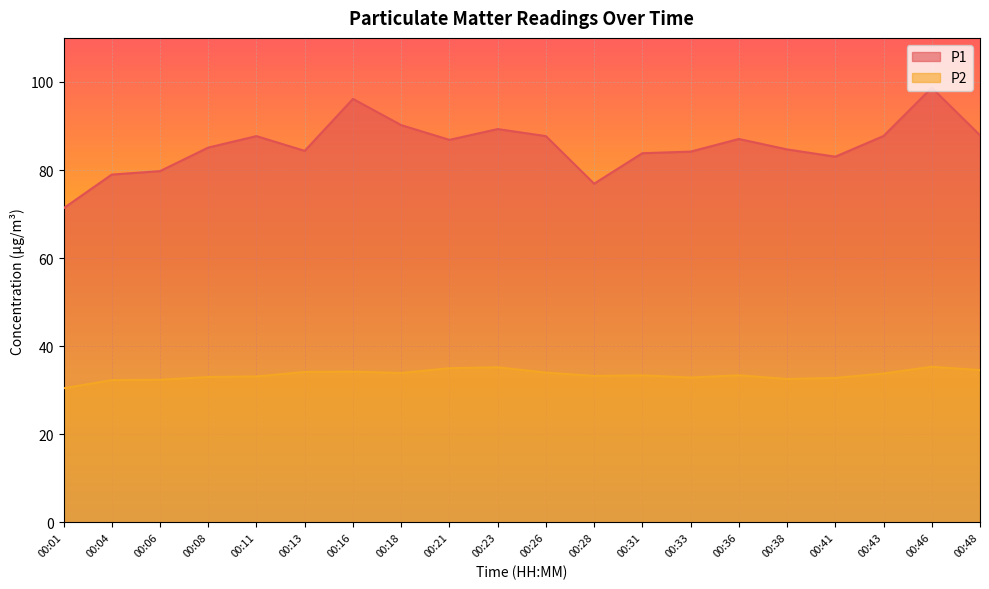

How many values in the P2 series exceed 33?

13